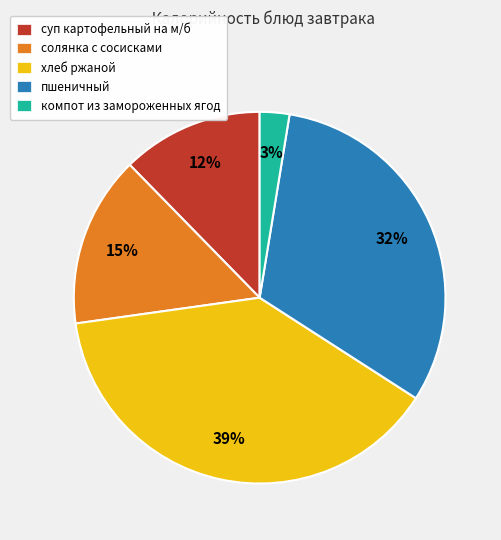

To the nearest percent, what percentage of the pie is пшеничный?

32%